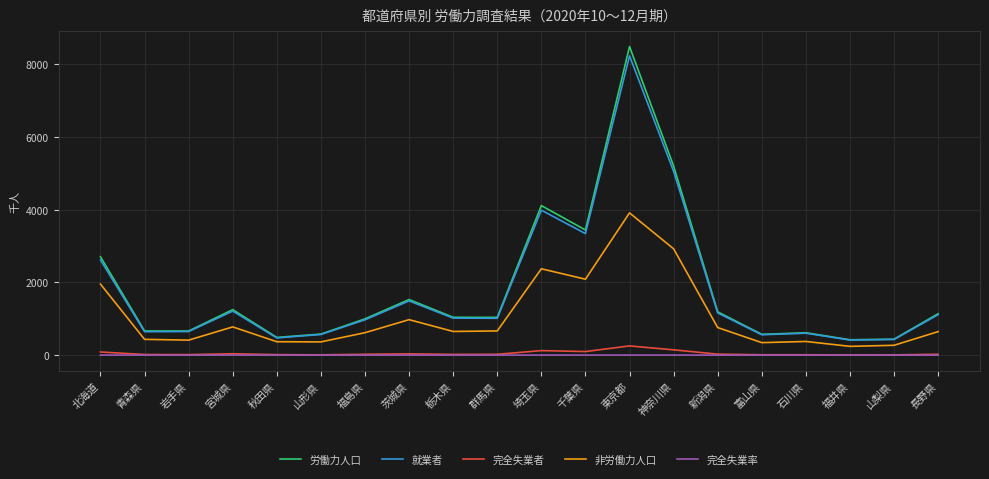

At which label does 就業者 first exceed 1018?

北海道